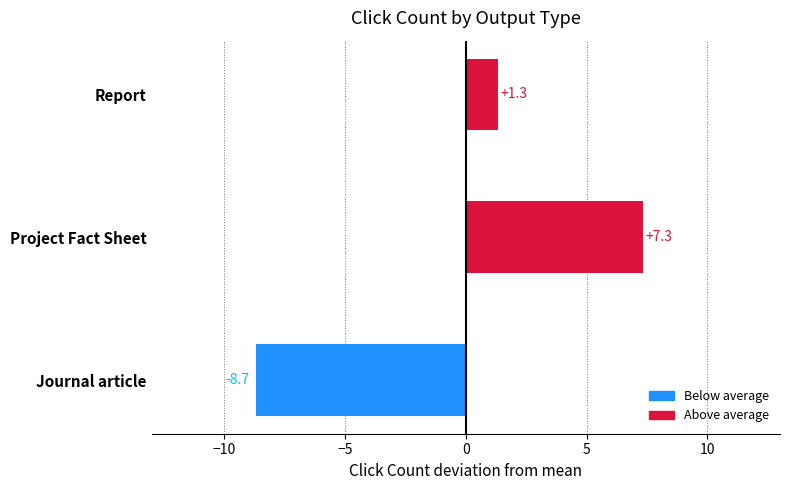

What is the approximate value at Project Fact Sheet?

7.3